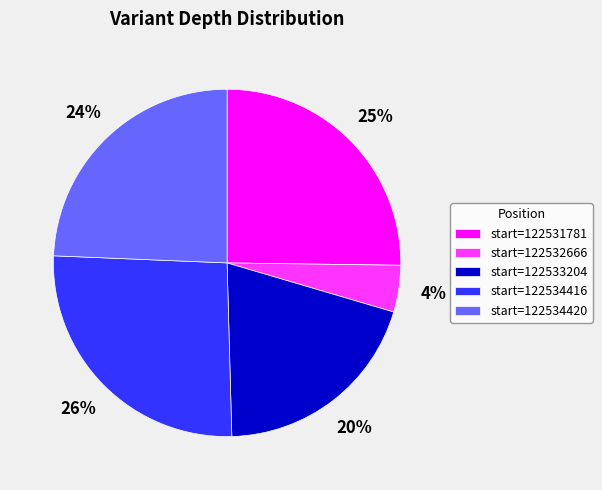

Is the sum of start=122531781 and start=122532666 greater than half?

No